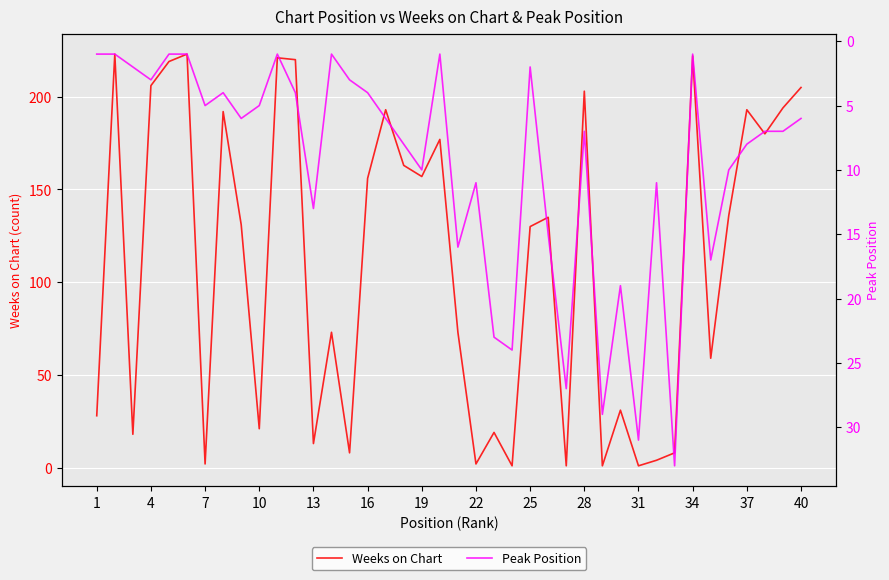

List the series in order of their peak value, lowest first.

Peak Position, Weeks on Chart